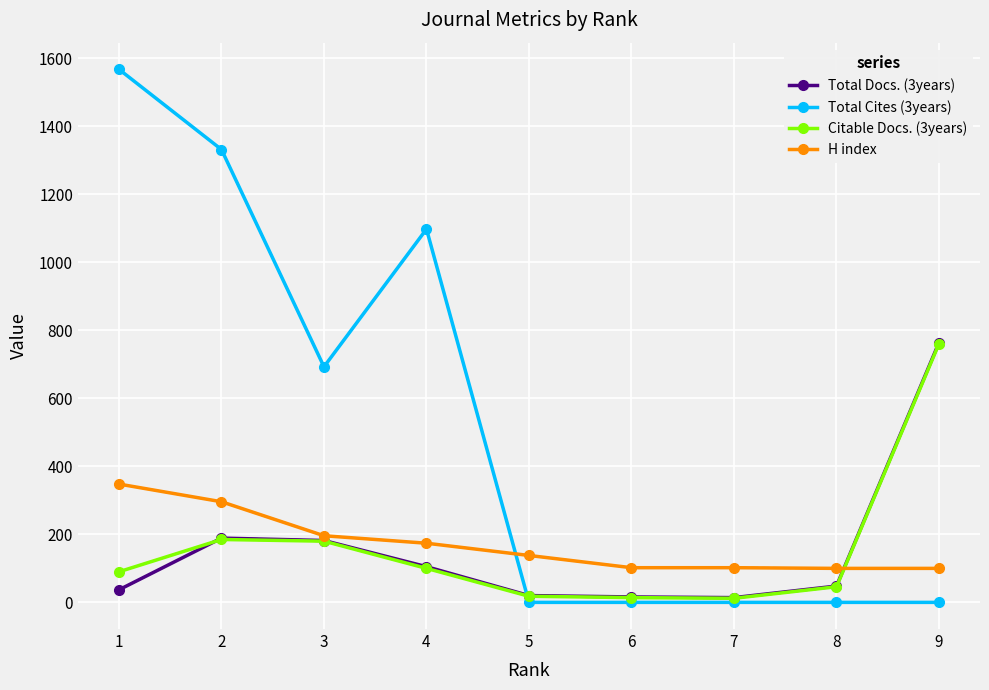

Which series has the largest range (max minus min)?

Total Cites (3years)